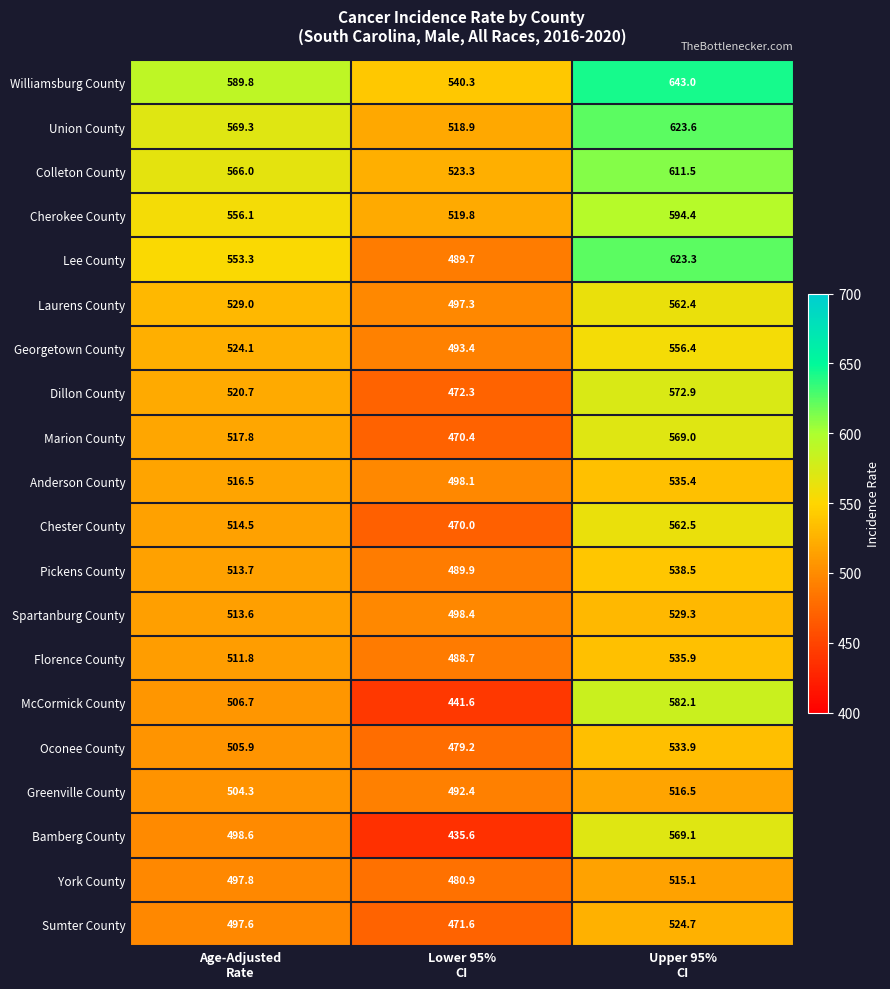

What is the smallest value displayed?

435.6